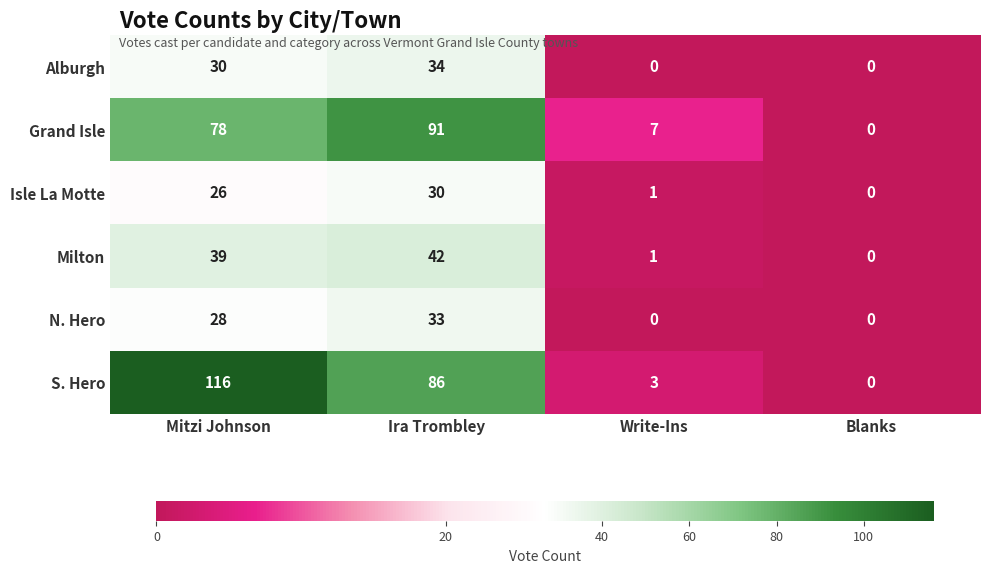

How many N. Hero values are between 0 and 33?

4